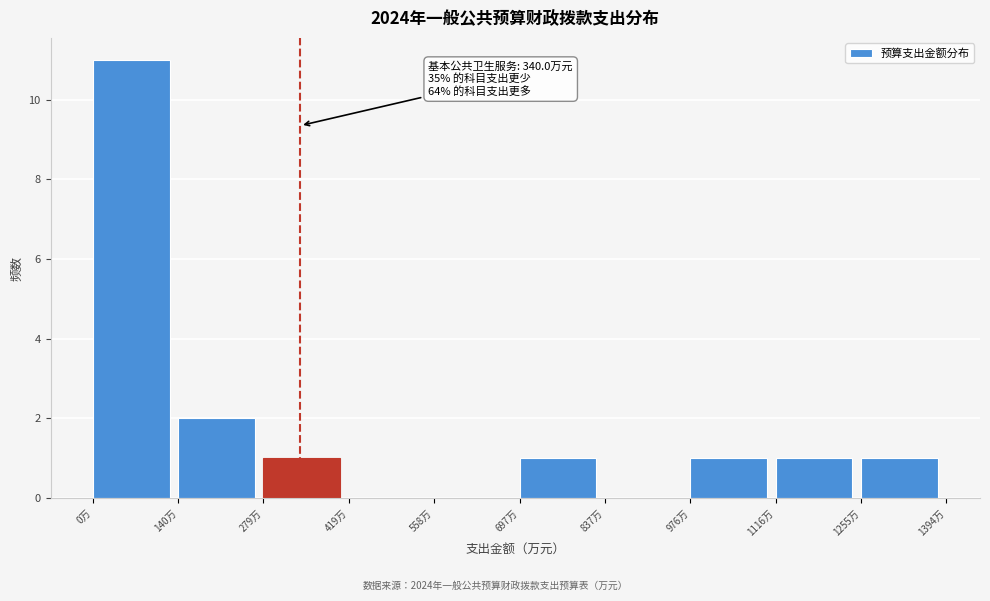

Over which range of the x-axis is the bar tallest?

0 to 140